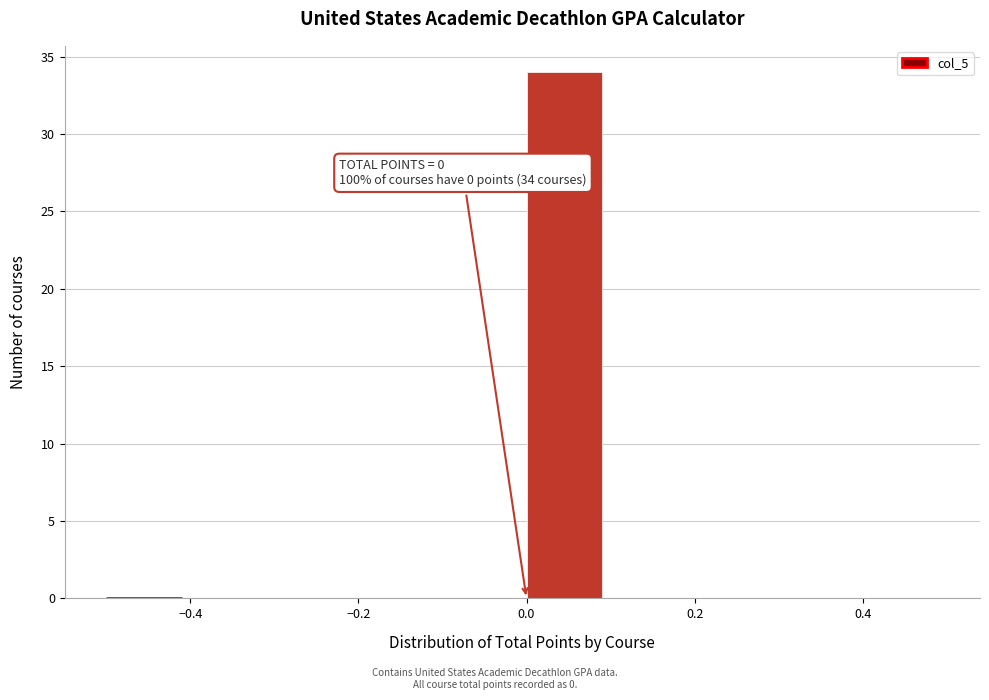

Which range on the x-axis has the tallest bar?

0.0 to 0.1